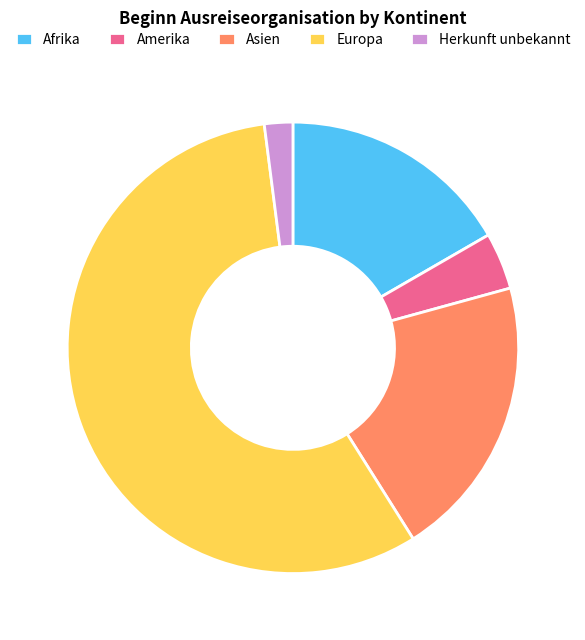

Which category has the smallest portion of the pie?

Herkunft unbekannt